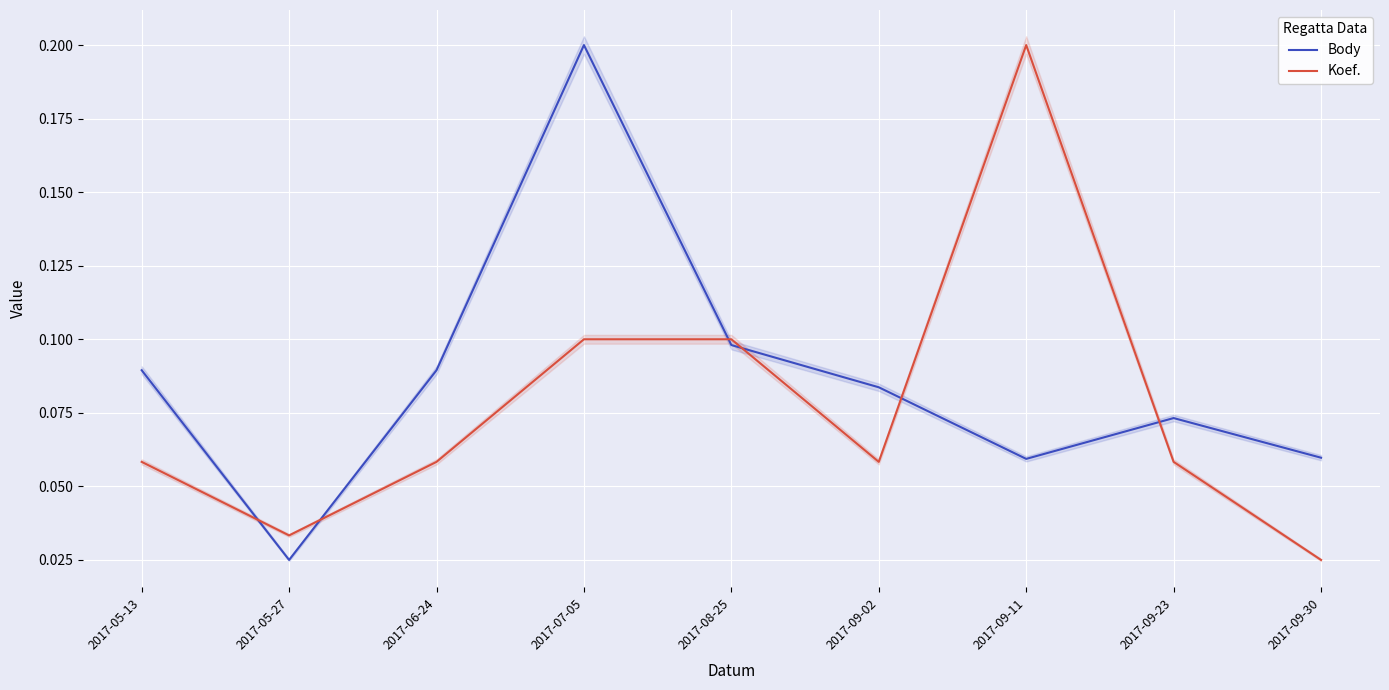

Where is Koef. nearest to the value 0?

2017-09-30